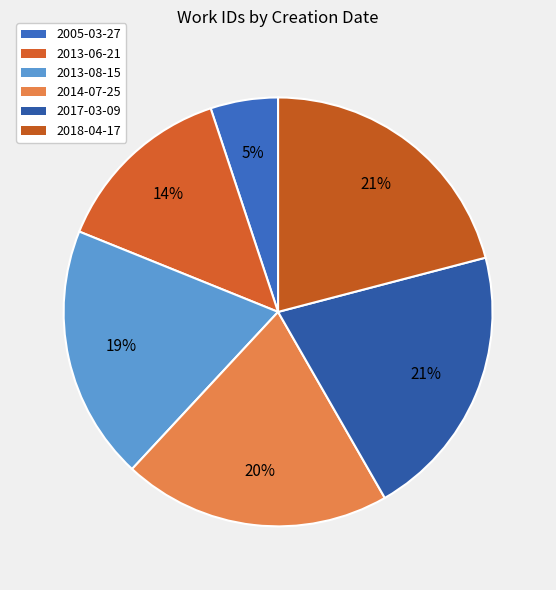

To the nearest percent, what percentage of the pie is 2005-03-27?

5%